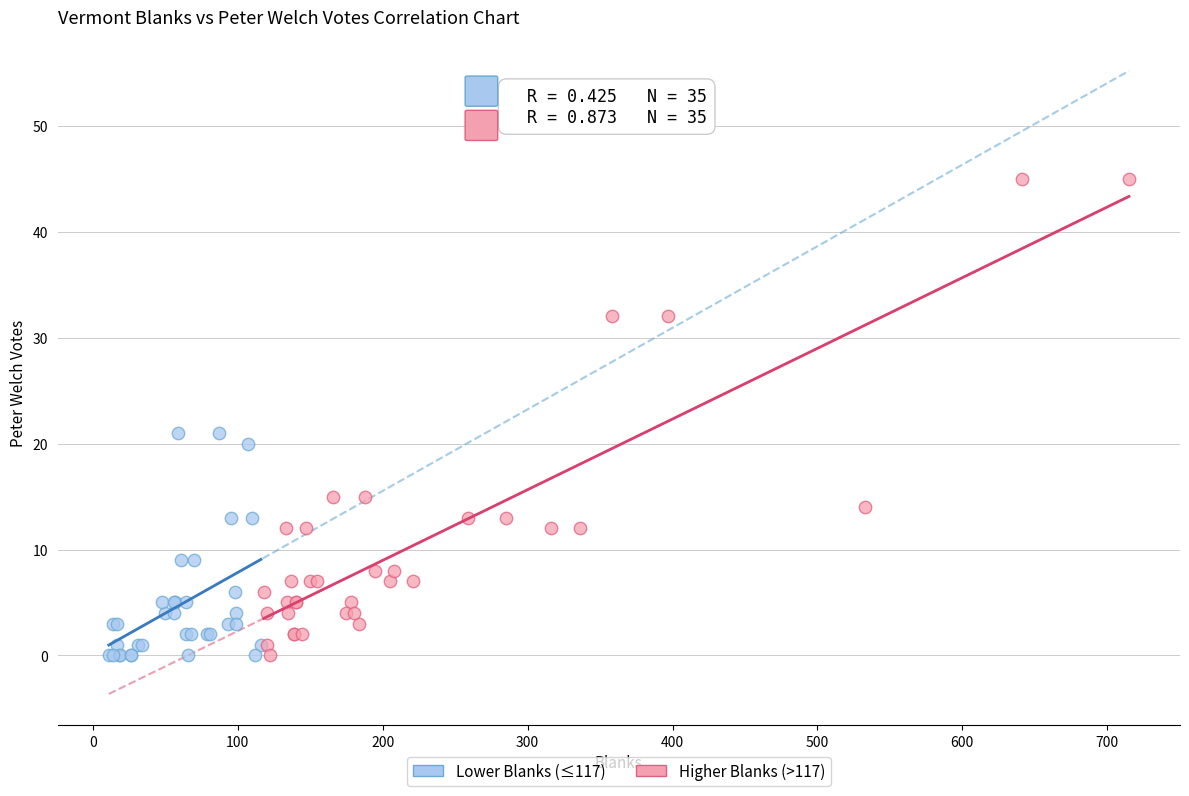

Which series has the largest Y range (max minus min)?

Higher Blanks (>117)